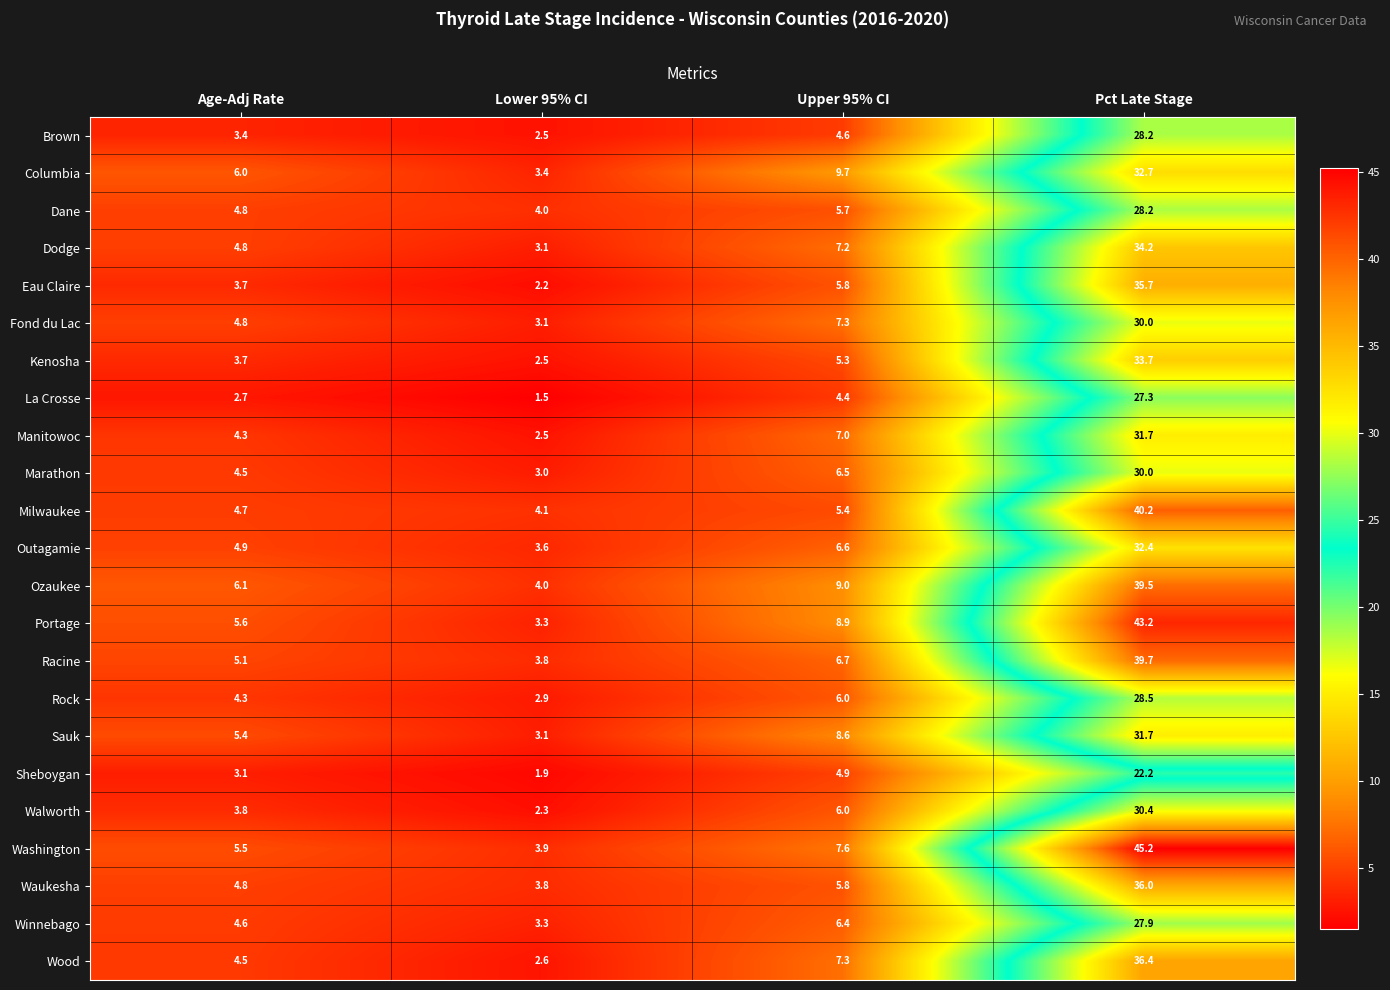

True or false: Columbia has a value of 1.7 at Lower 95% CI.

False